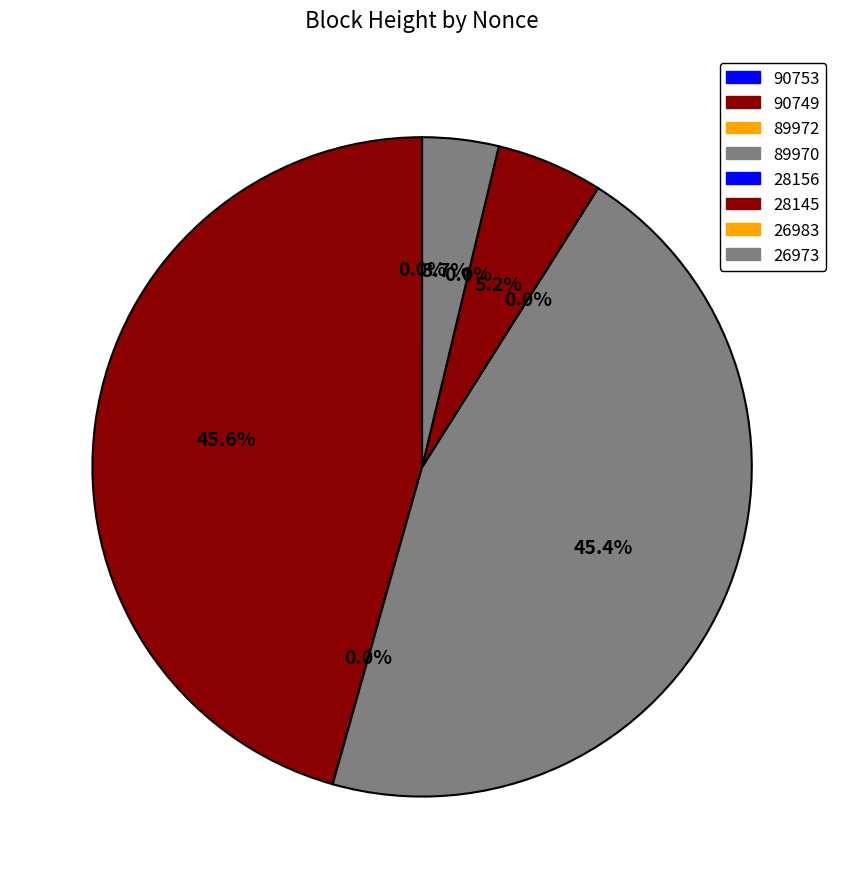

To the nearest percent, what is the combined percentage of 28145 and 26973?

9%